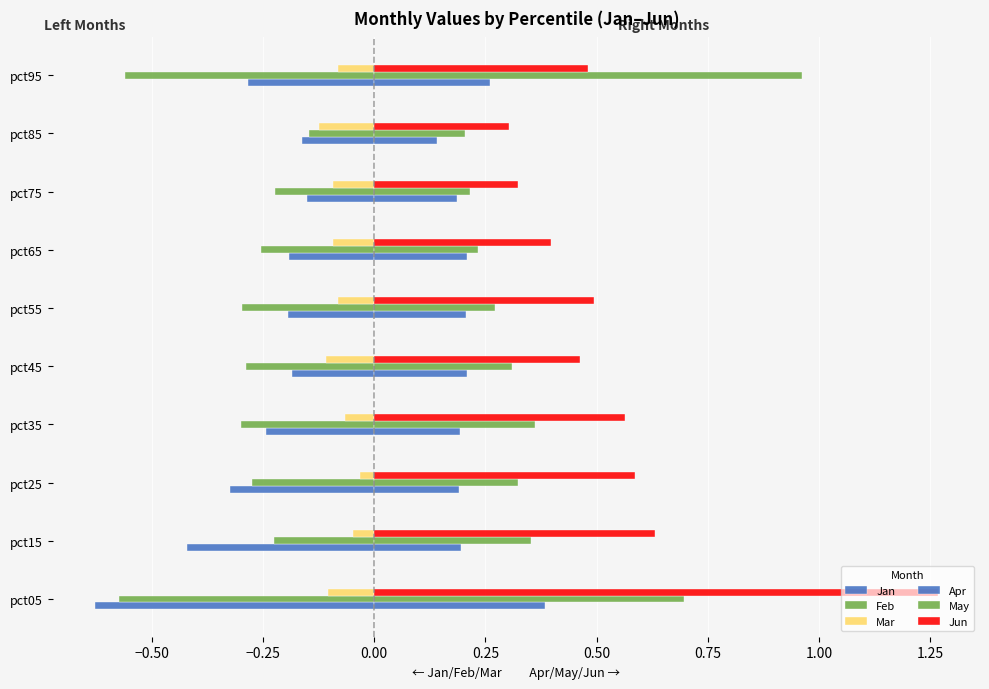

How many data points does each series have?

10